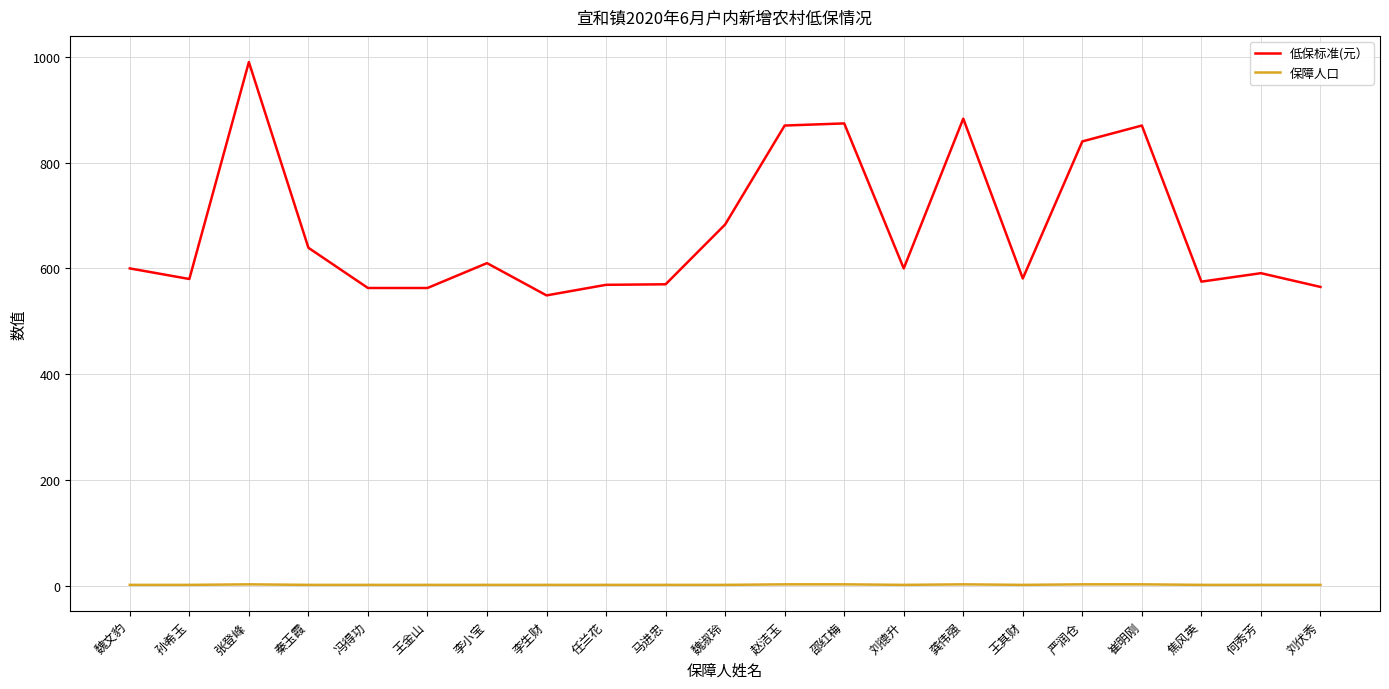

What is the difference between the second highest and second lowest values in the 保障人口 series?

1